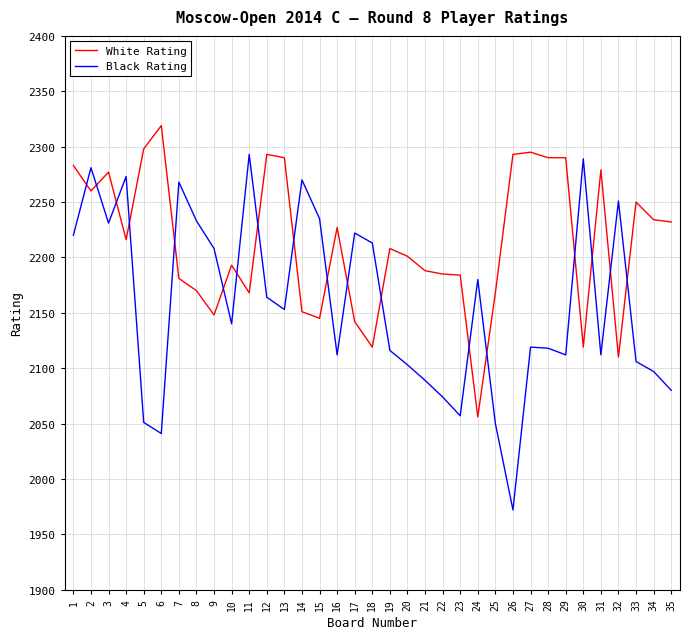

Where does the Black Rating series first go above 2140?

1